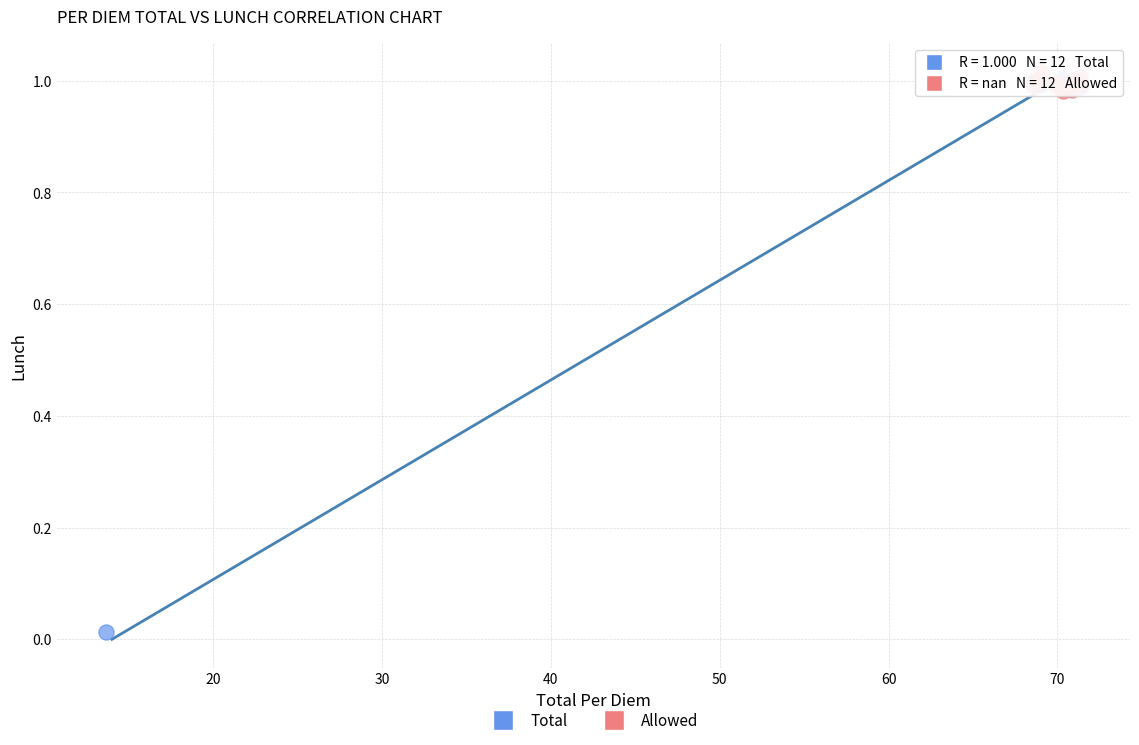

Which series contains the lowest Y value?

Total